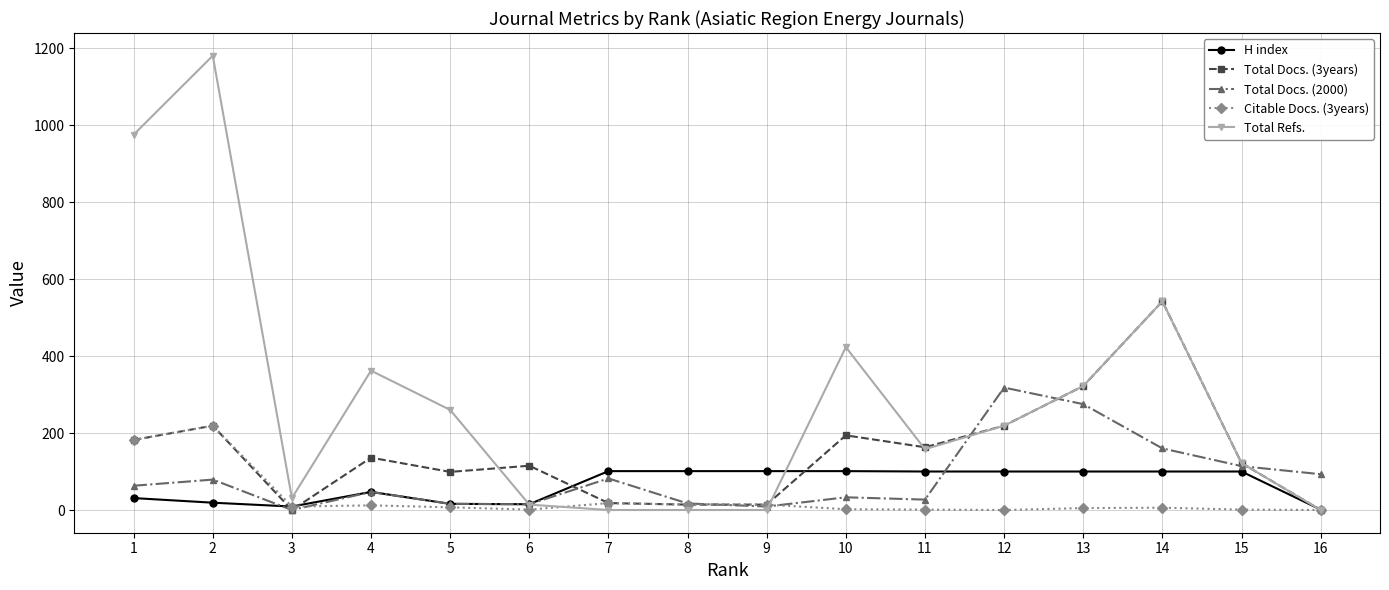

True or false: Total Docs. (2000) has more than 1 interior local peaks.

True